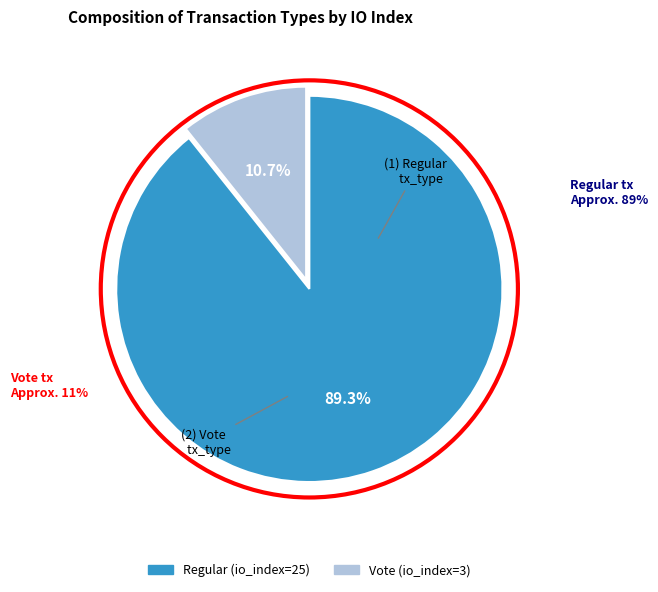

Which category has the biggest portion of the pie?

Regular (io_index=25)